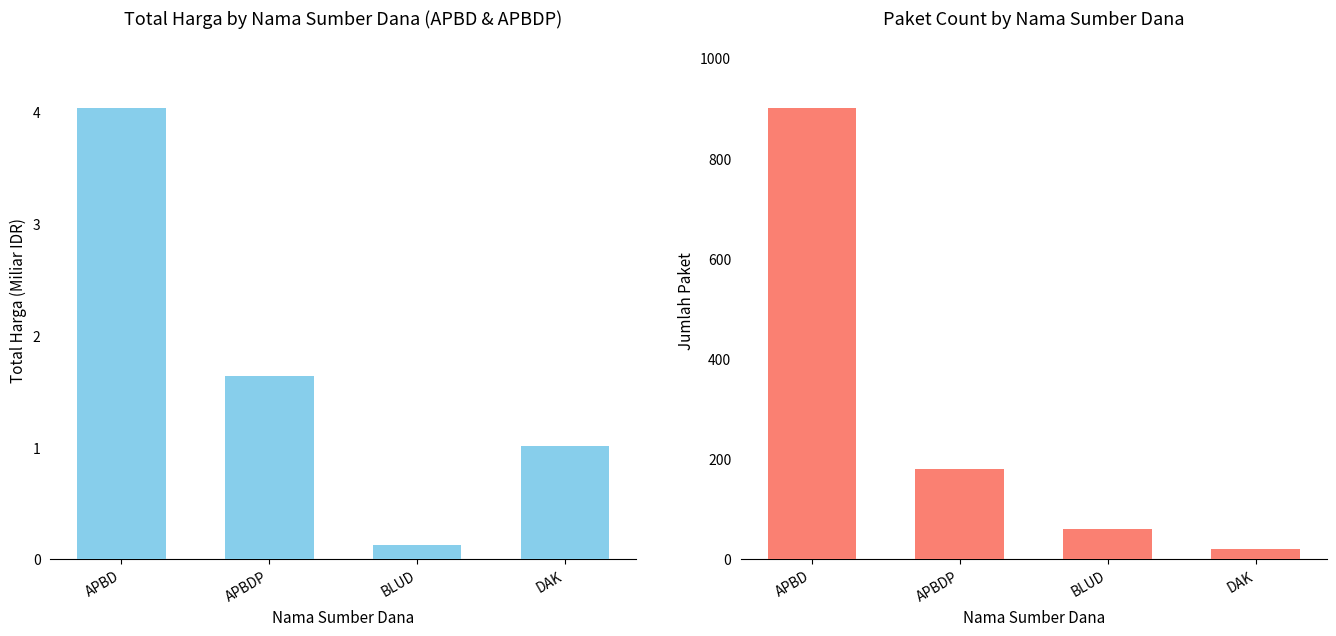

What is the label of the 1st bar from the left?

APBD